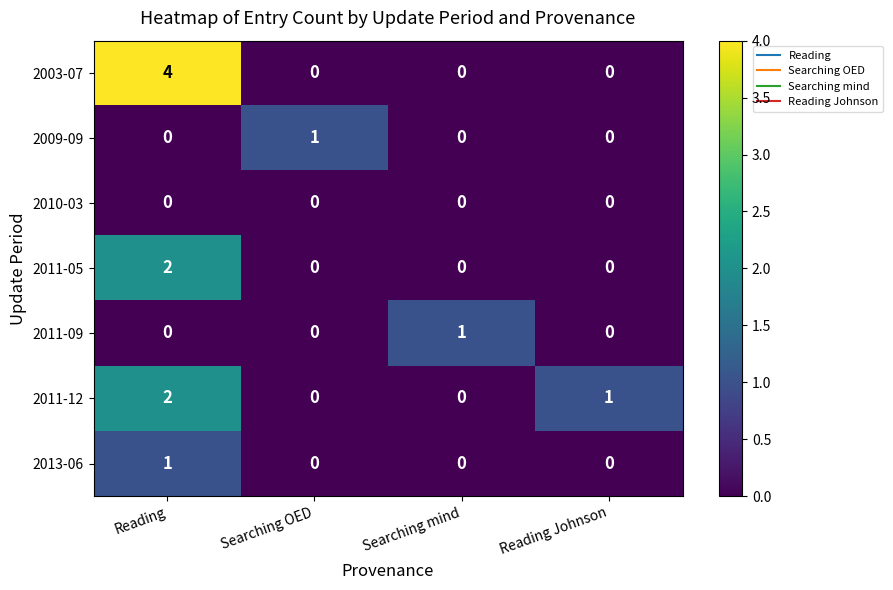

At which label does 2013-06 reach its peak?

Reading